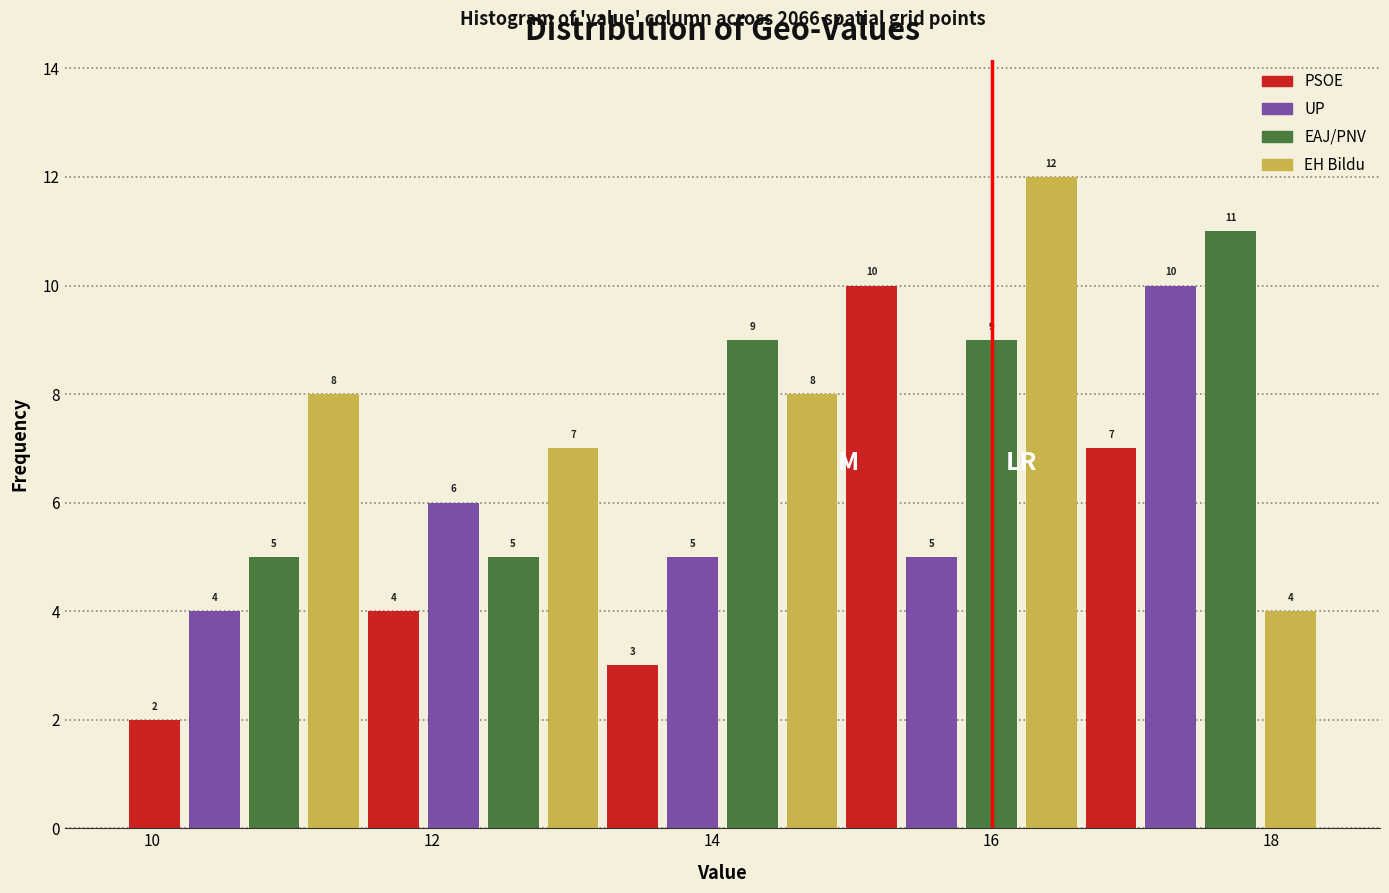

Read against the x-axis, roughly where is the centre of the tallest bar?

16.4